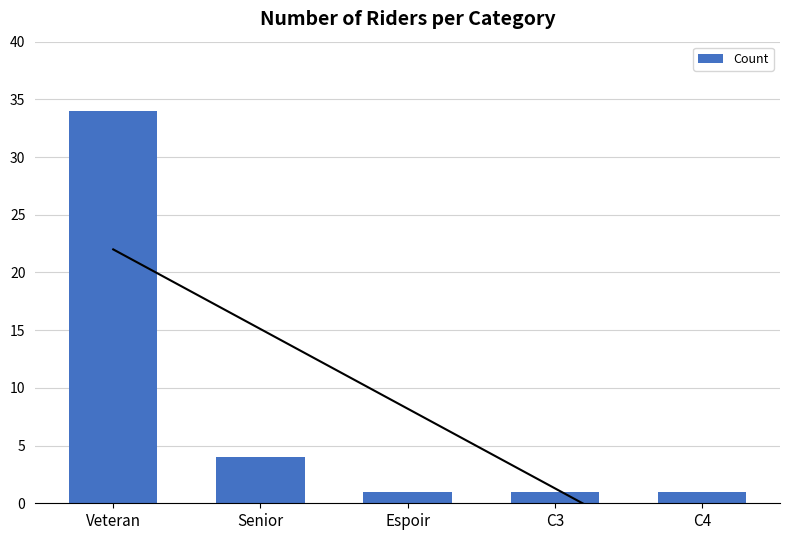

What position from the right is Veteran?

5